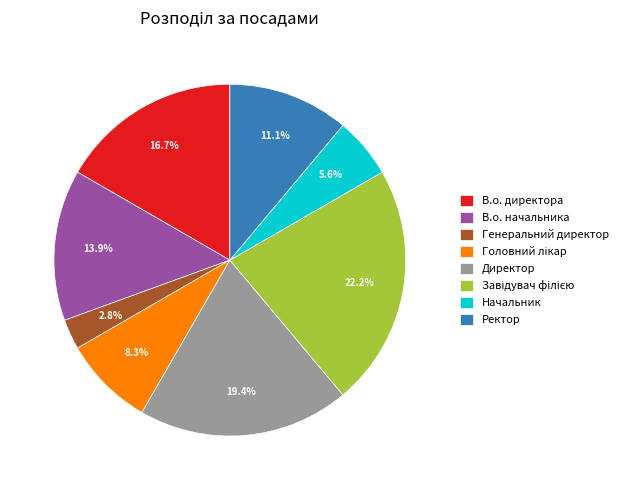

Between В.о. начальника and Ректор, which is larger?

В.о. начальника